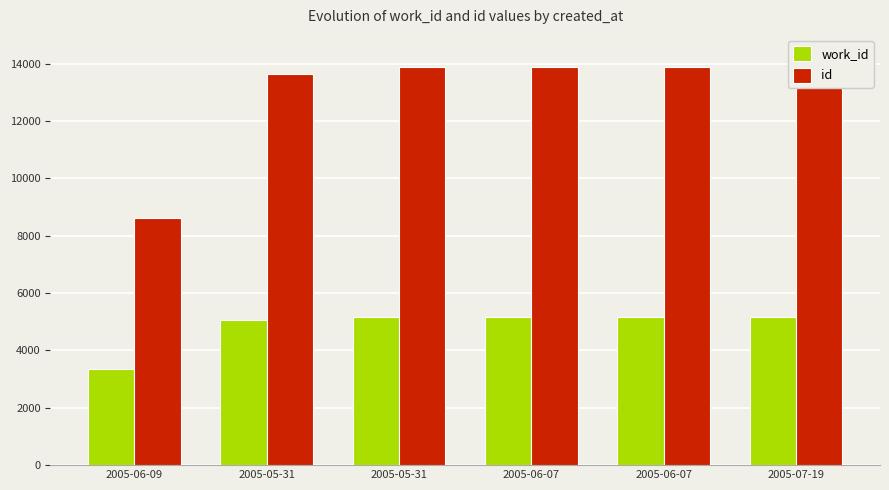

Reading left to right, list all the values displayed in this chart.

work_id: 2005-06-09=3354	2005-05-31=5077	2005-05-31=5161	2005-06-07=5162	2005-06-07=5163	2005-07-19=5167
id: 2005-06-09=8627	2005-05-31=13625	2005-05-31=13879	2005-06-07=13883	2005-06-07=13884	2005-07-19=13889